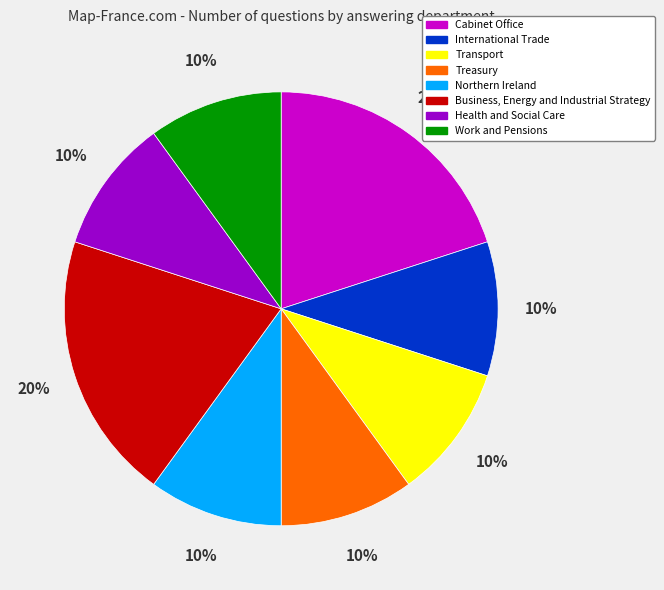

The Health and Social Care slice represents 17% of the pie. True or false?

False